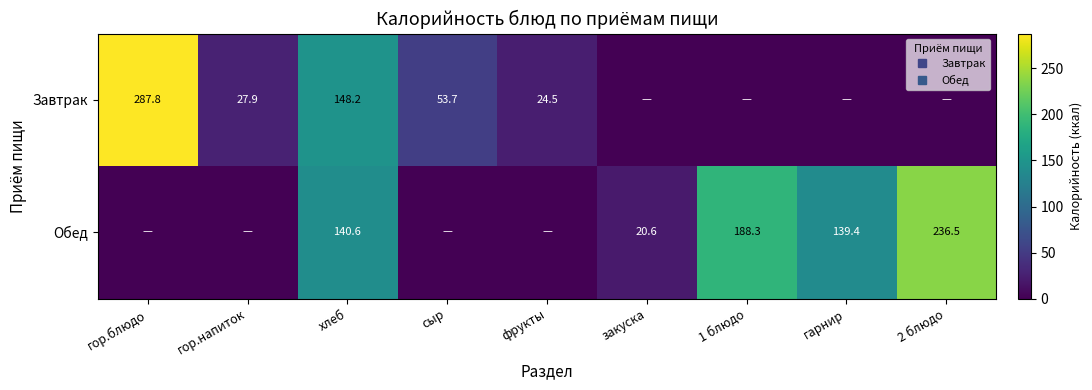

How many positive values does the Обед series have?

5